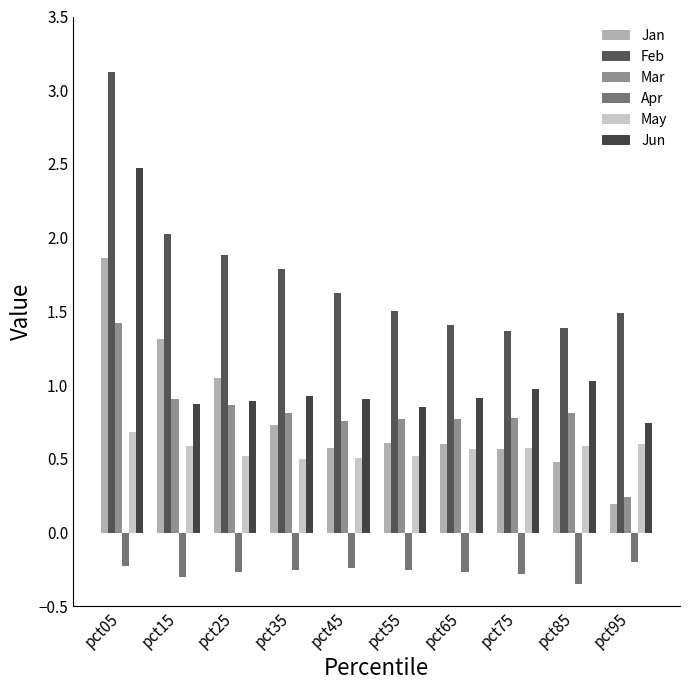

How many bars are there in total?

60